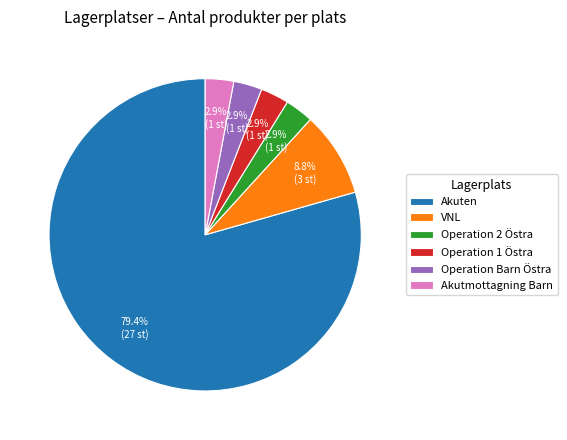

Do VNL and Akutmottagning Barn together represent more than half of the pie?

No